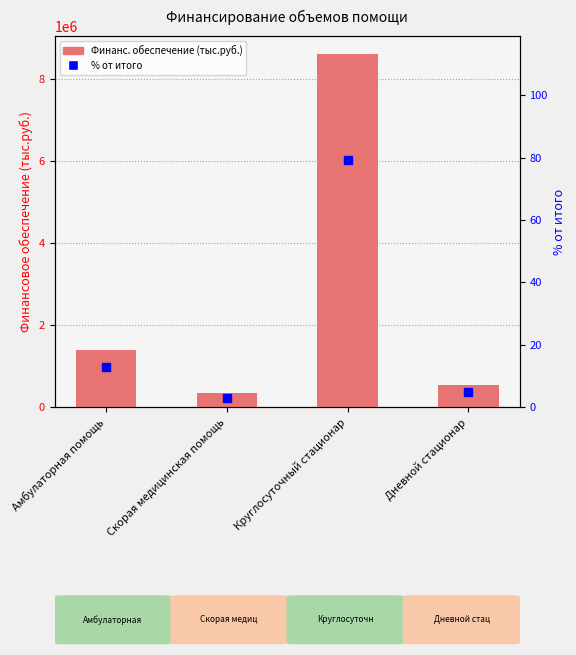

Which series has the largest Y range (max minus min)?

Финансовое обеспечение (тыс.руб.)